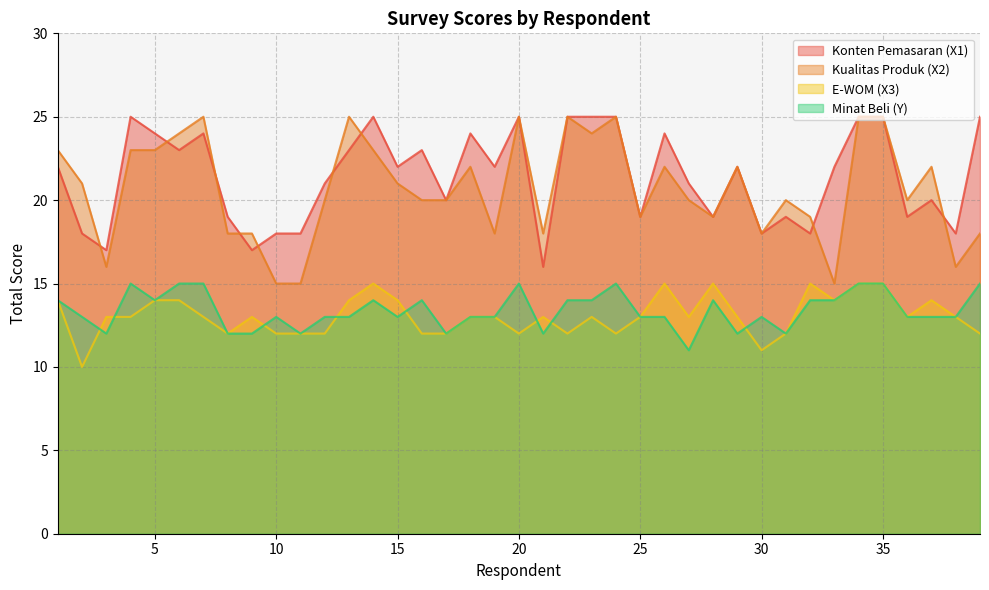

Which has a higher value, 29 or 39?

39